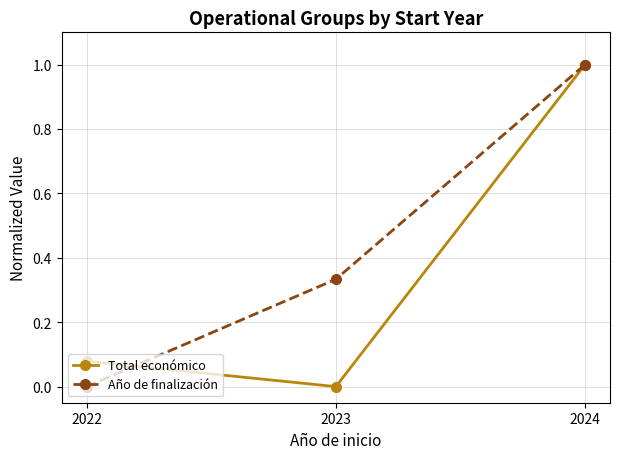

The Año de finalización series shows 0.6 at 2023. True or false?

False